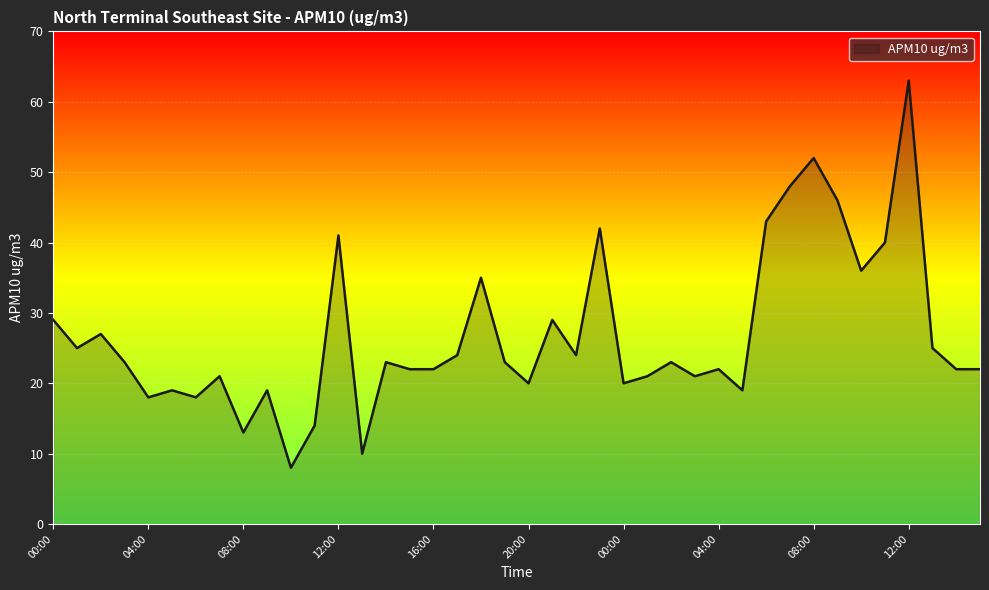

What is the maximum value shown in the chart?

63